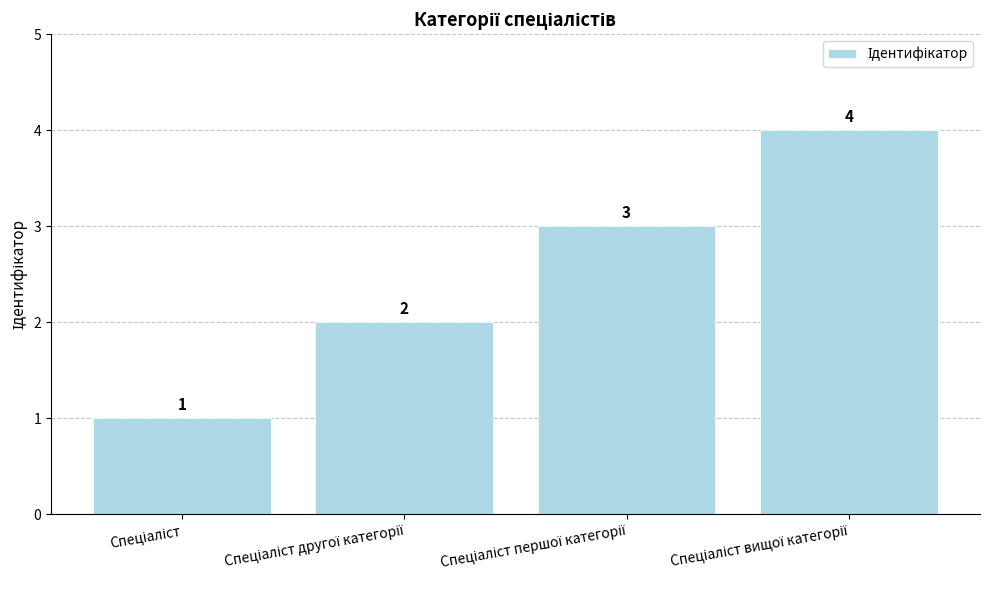

What is the smallest value displayed?

1